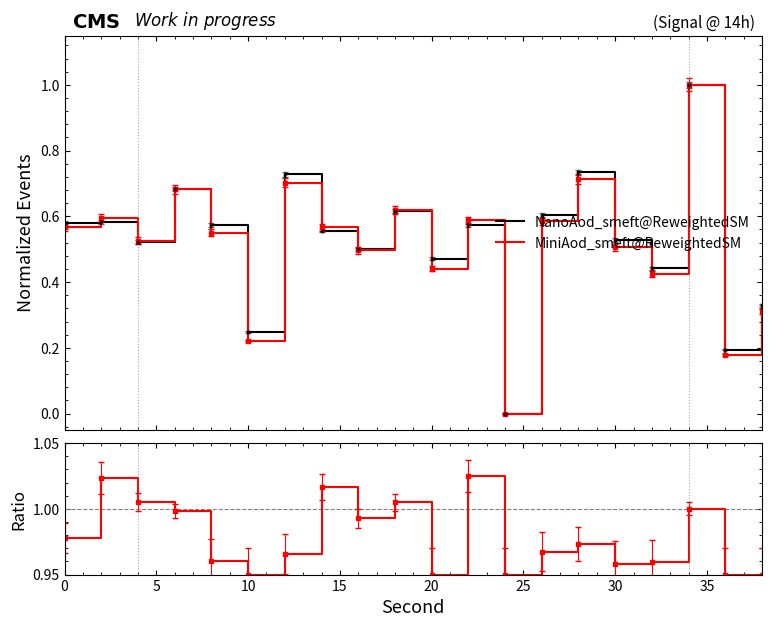

At how many categories does at least one series exceed 0?

20